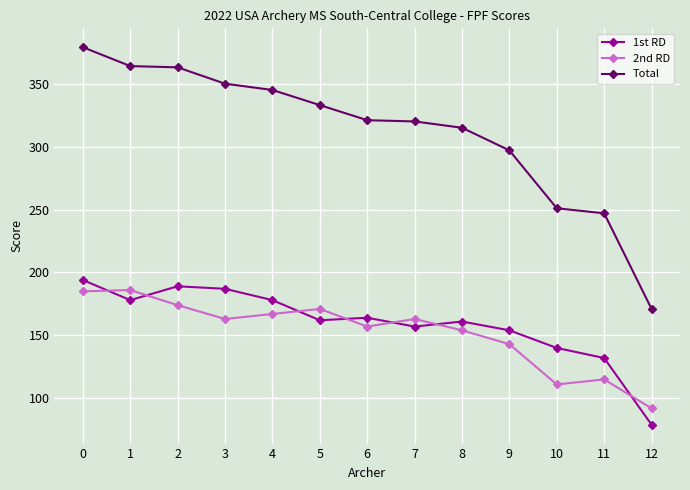

Which category has the lowest value in the 2nd RD series?

12